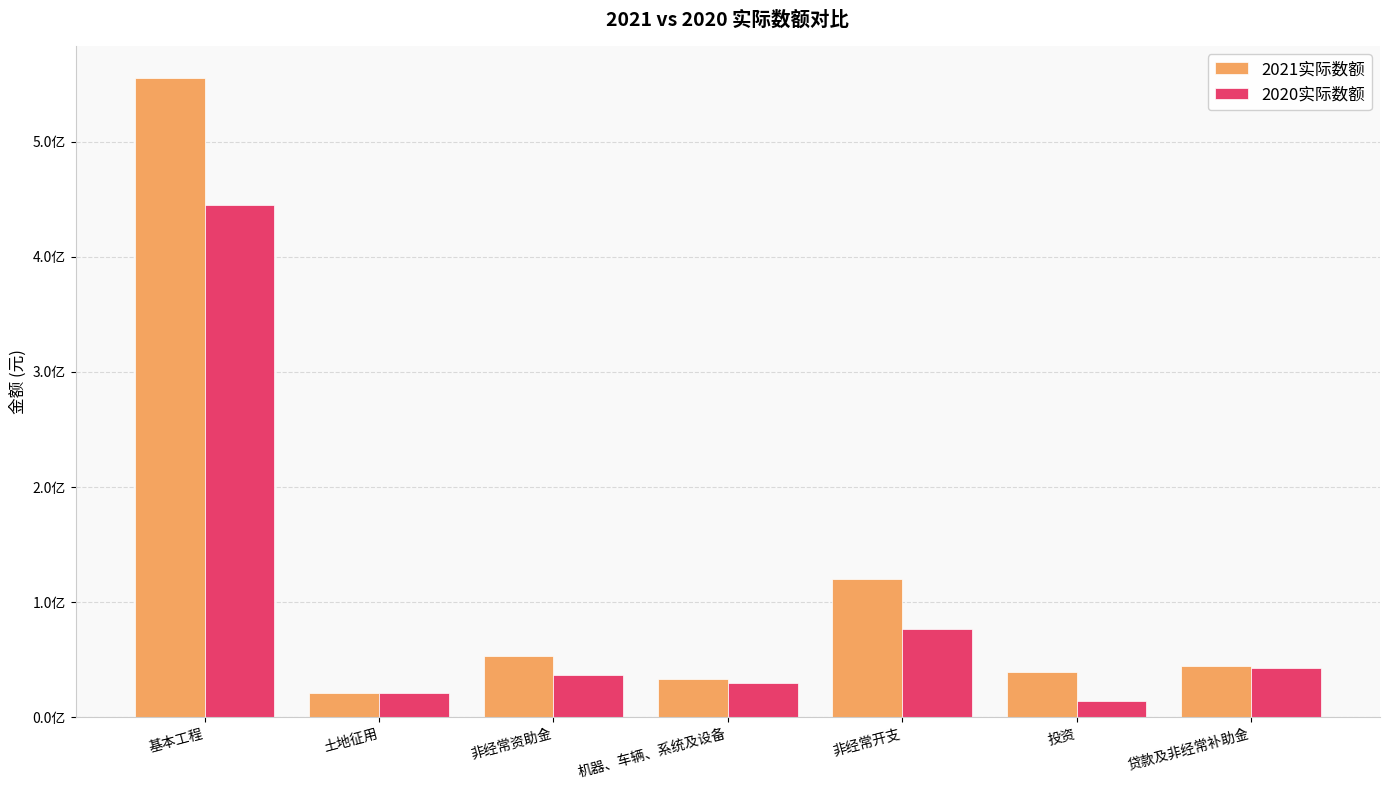

Are the bars horizontal?

No